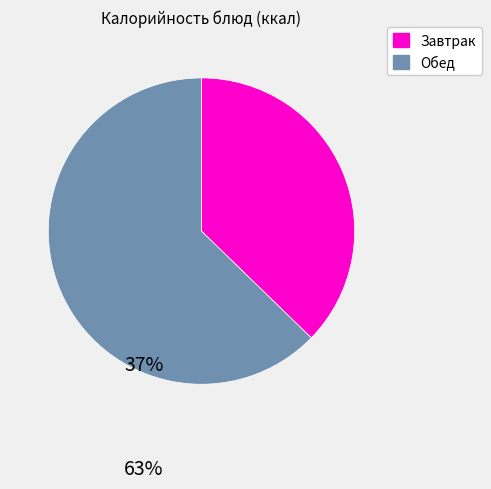

Rank the categories by value from lowest to highest.

Завтрак, Обед